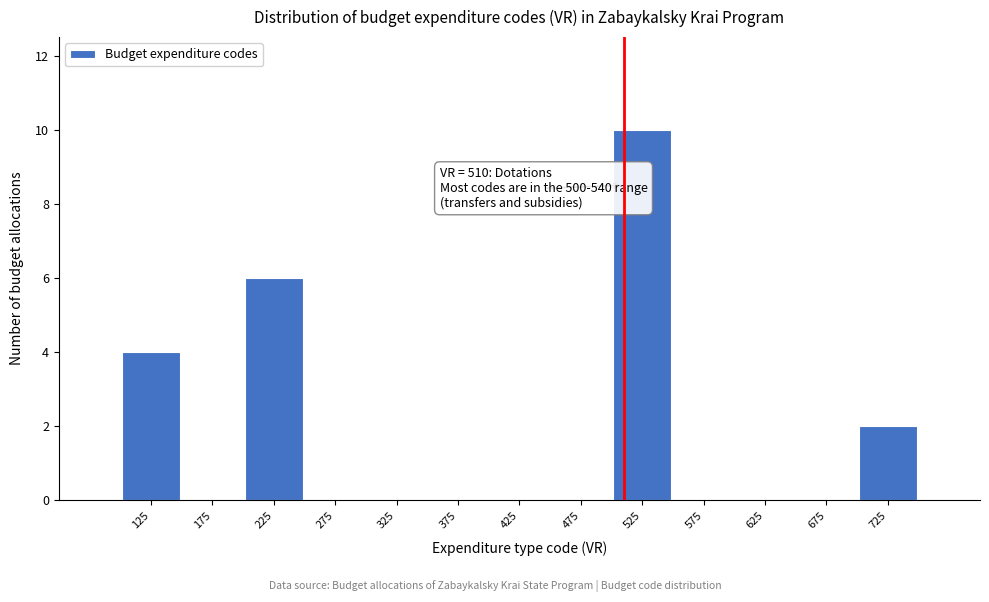

Which range on the x-axis has the tallest bar?

500 to 550